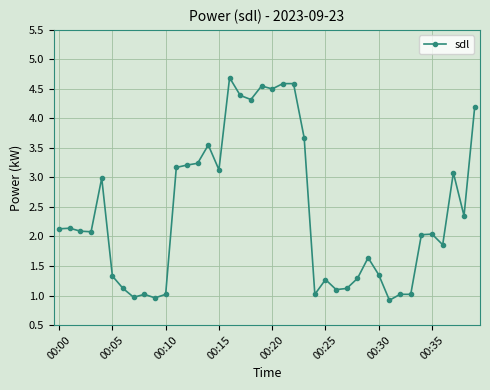

What is the greatest value displayed?

4.7